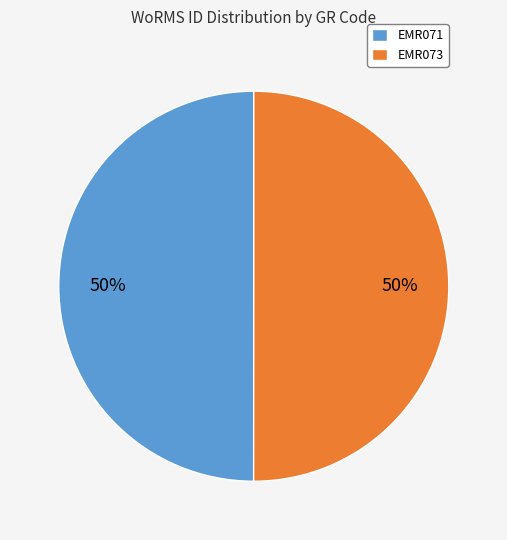

To the nearest percent, what percentage of the pie is EMR073?

50%